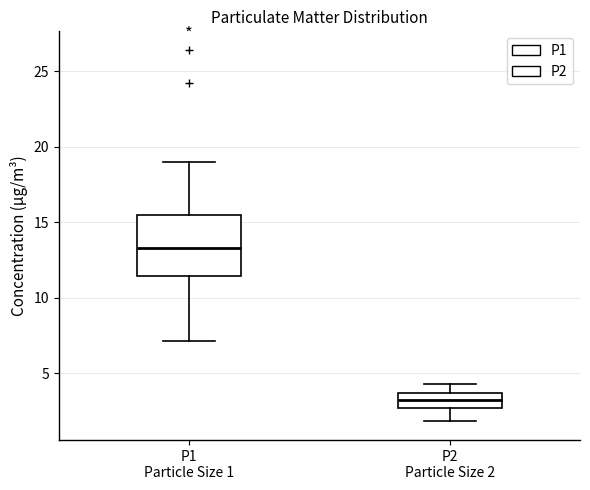

Reading left to right, read every box against the y-axis: the position of its median line, the range the box covers, and the ends of its whiskers. The values are not printed on the chart, so give them approximately, as read against the axis.

P1 Particle Size 1: median 13.5, box 11.5 to 15.5, whiskers 7.0 to 19.0
P2 Particle Size 2: median 3.0, box 2.5 to 3.5, whiskers 2.0 to 4.5